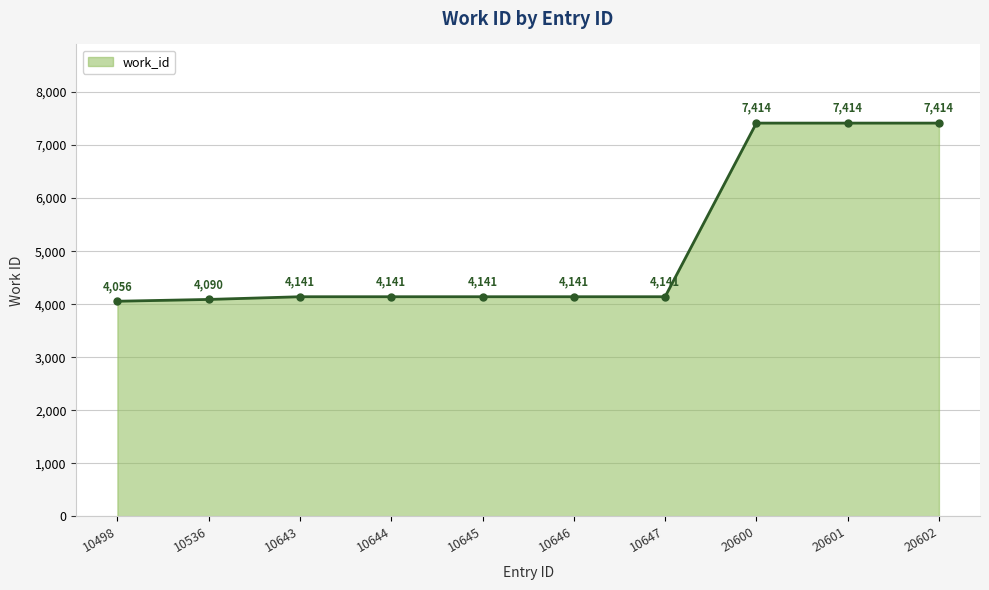

How many lines are shown in the chart?

1